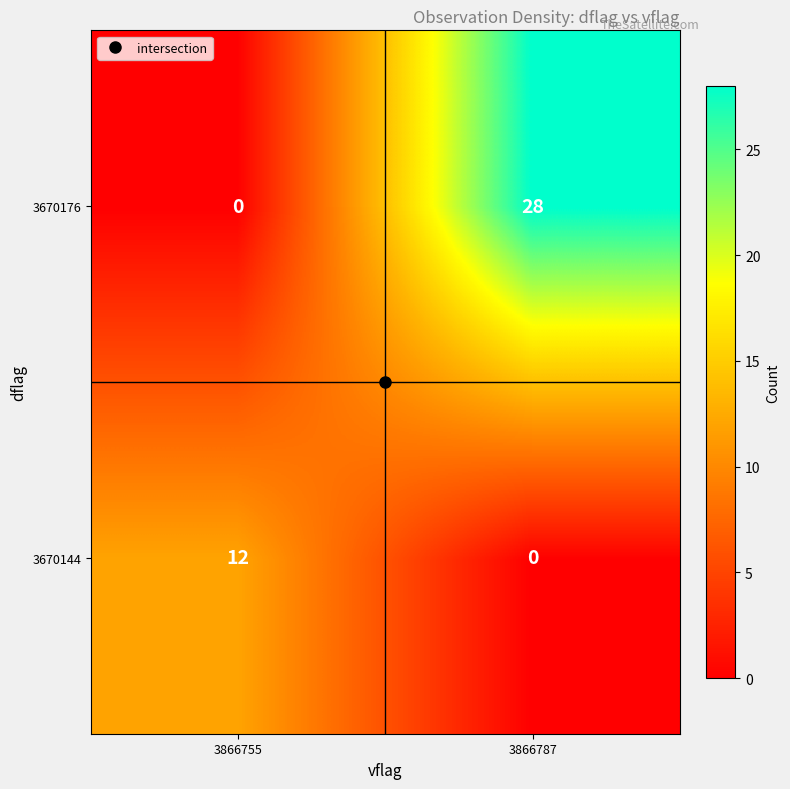

Count the number of categories in the chart.

2